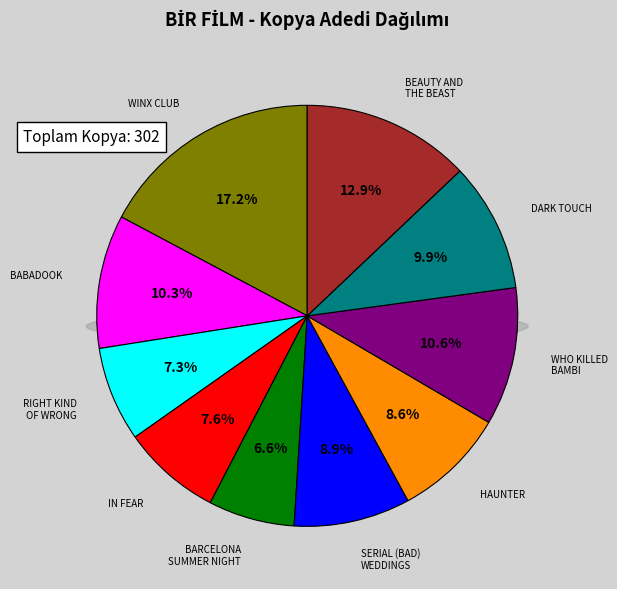

What percentage is the WHO KILLED BAMBI slice, to the nearest percent?

11%